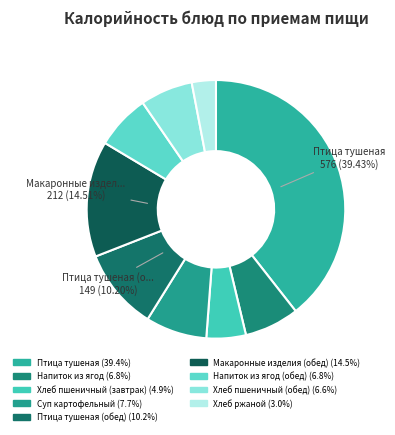

Is there any slice that represents more than half of the pie?

No